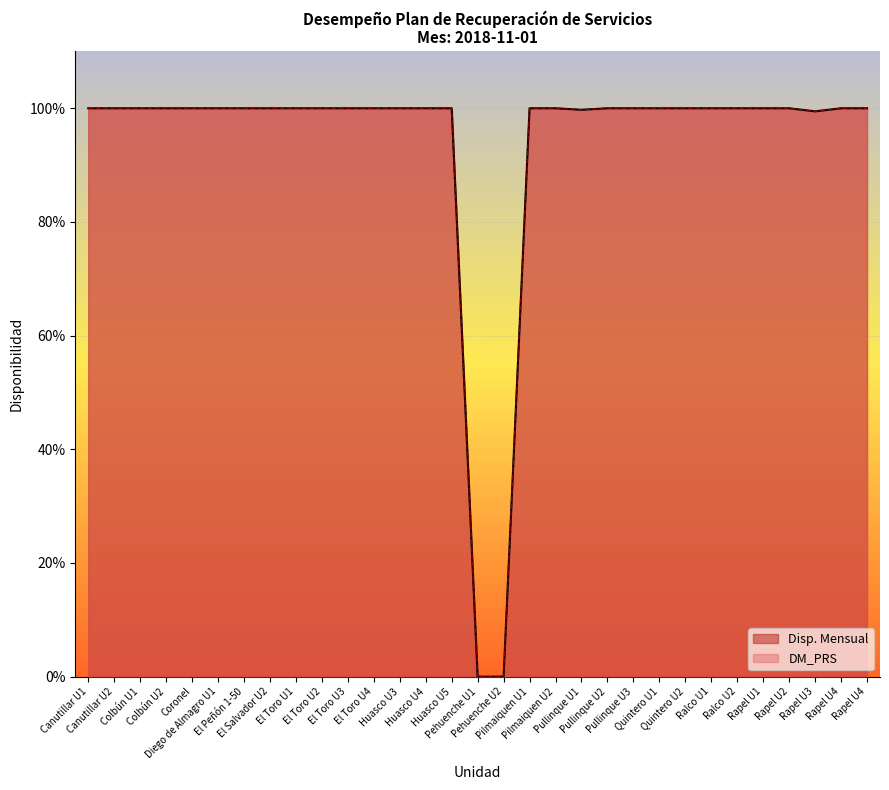

True or false: Disp. Mensual and DM_PRS intersect in this chart.

False